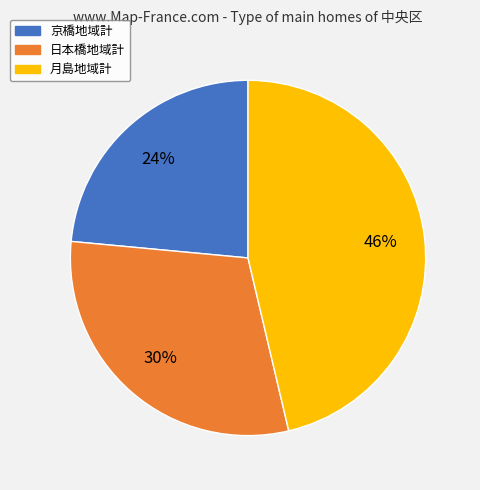

What is the smallest slice in the pie chart?

京橋地域計